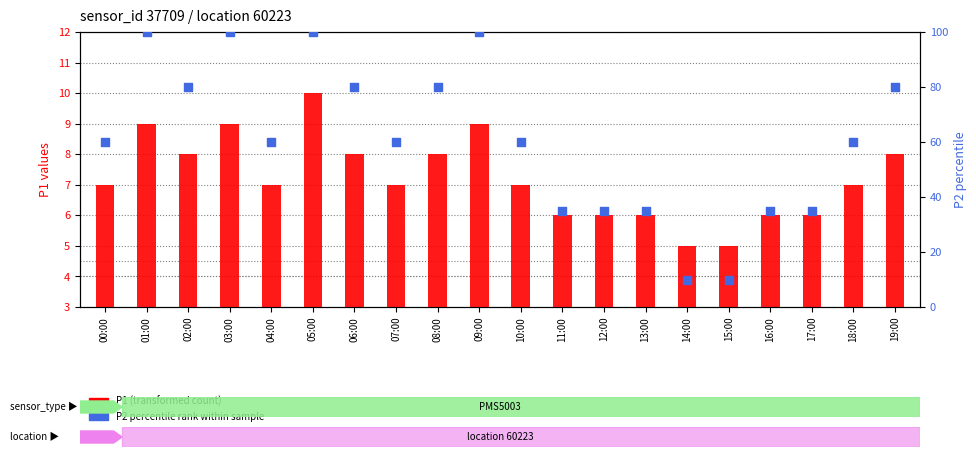

What is the total value across all series at 04:00?

67